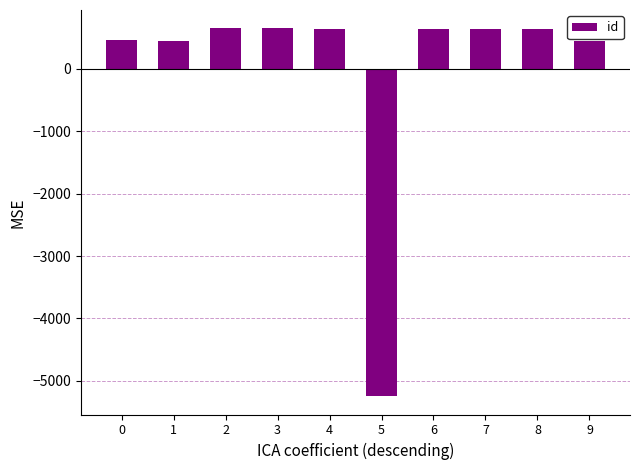

What is the greatest value displayed?

649.4